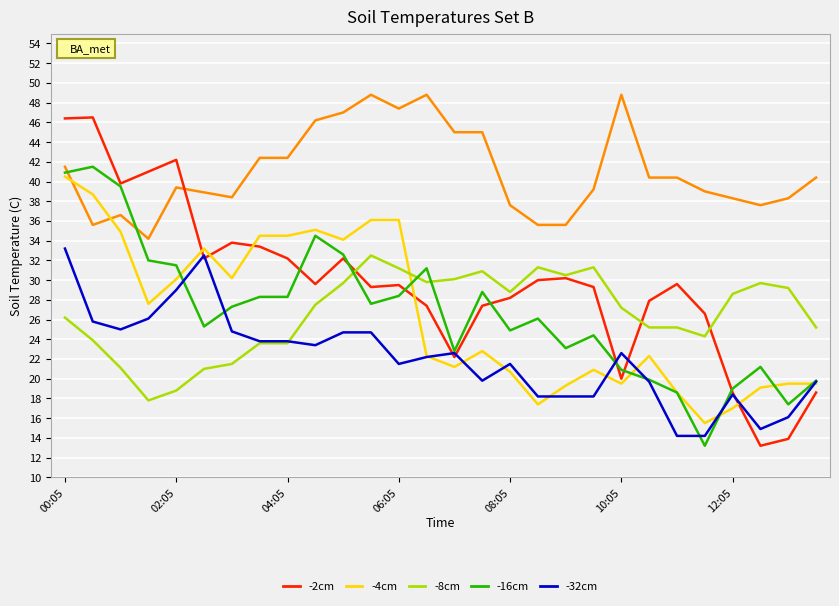

What is the greatest value displayed?

48.8